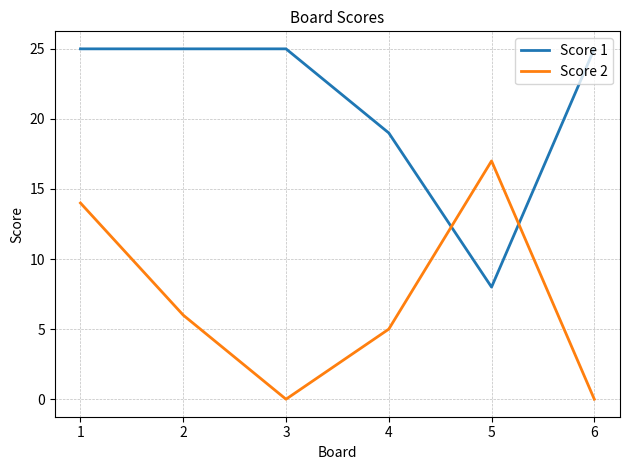

Does the chart have visible grid lines?

Yes